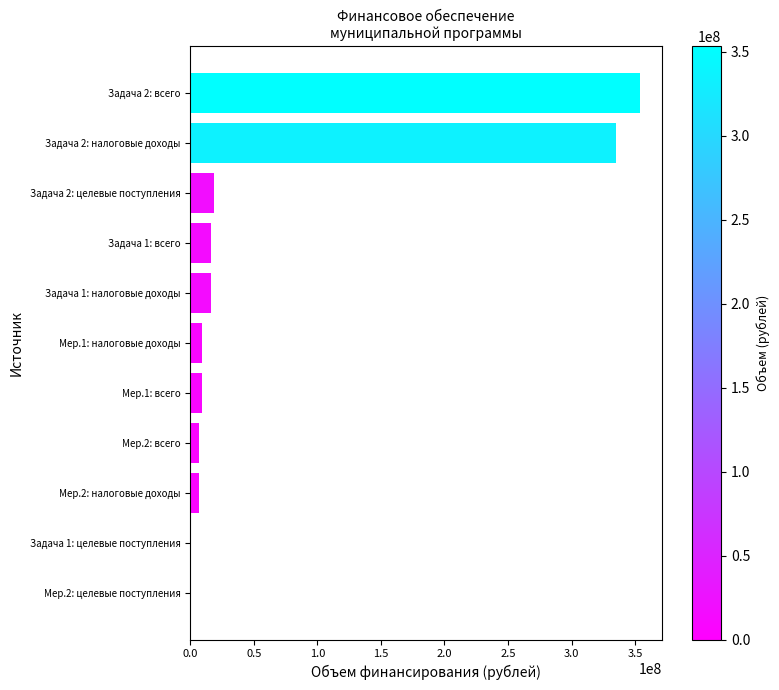

What is the sum of all values?

772043611.3